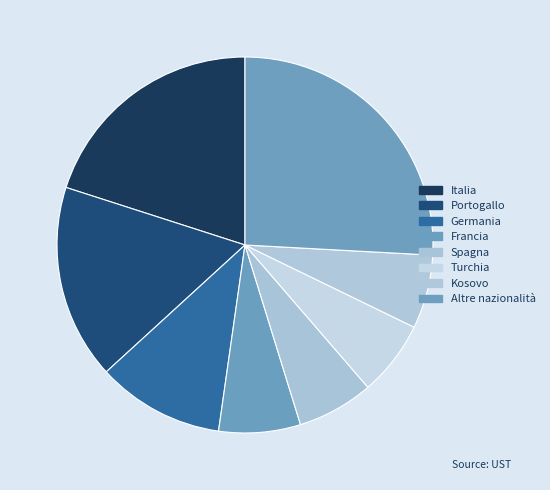

How many slices are in this pie chart?

8